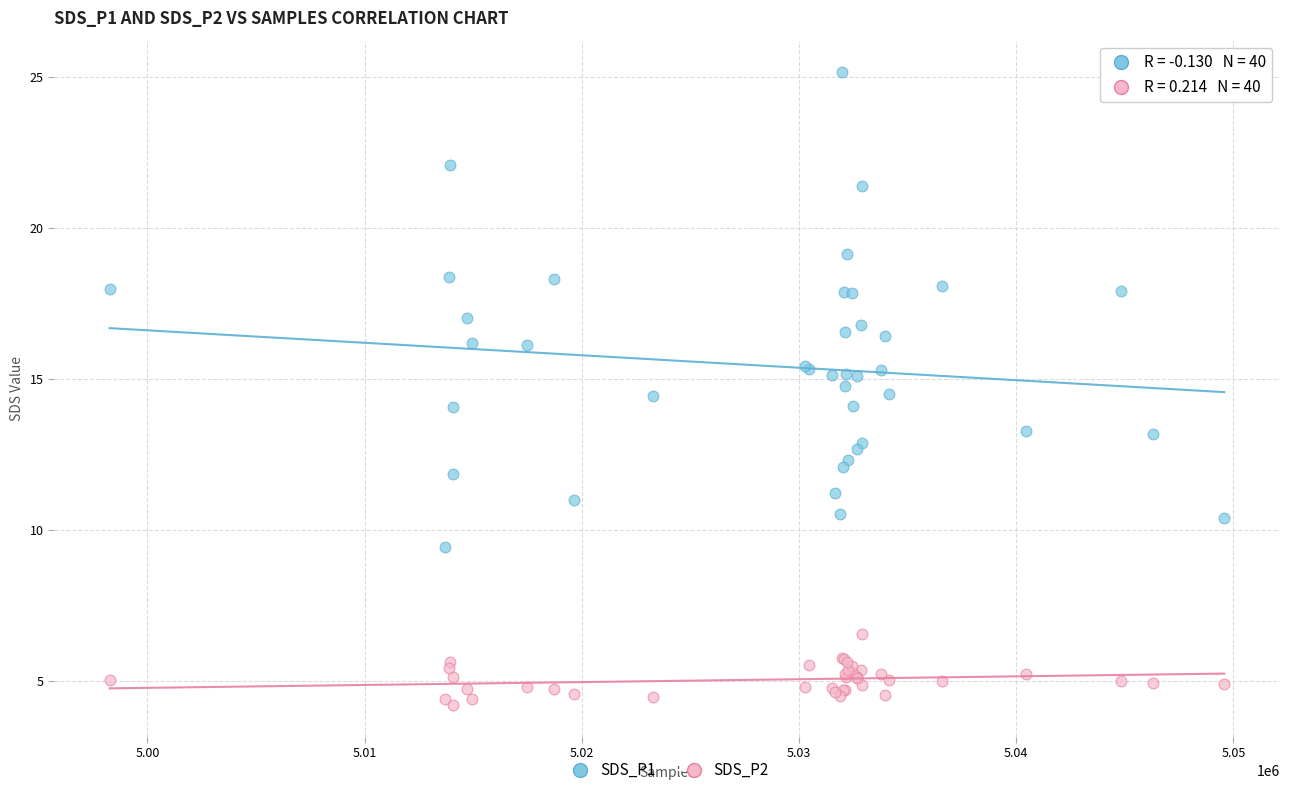

Which series reaches the maximum Y coordinate?

SDS_P1